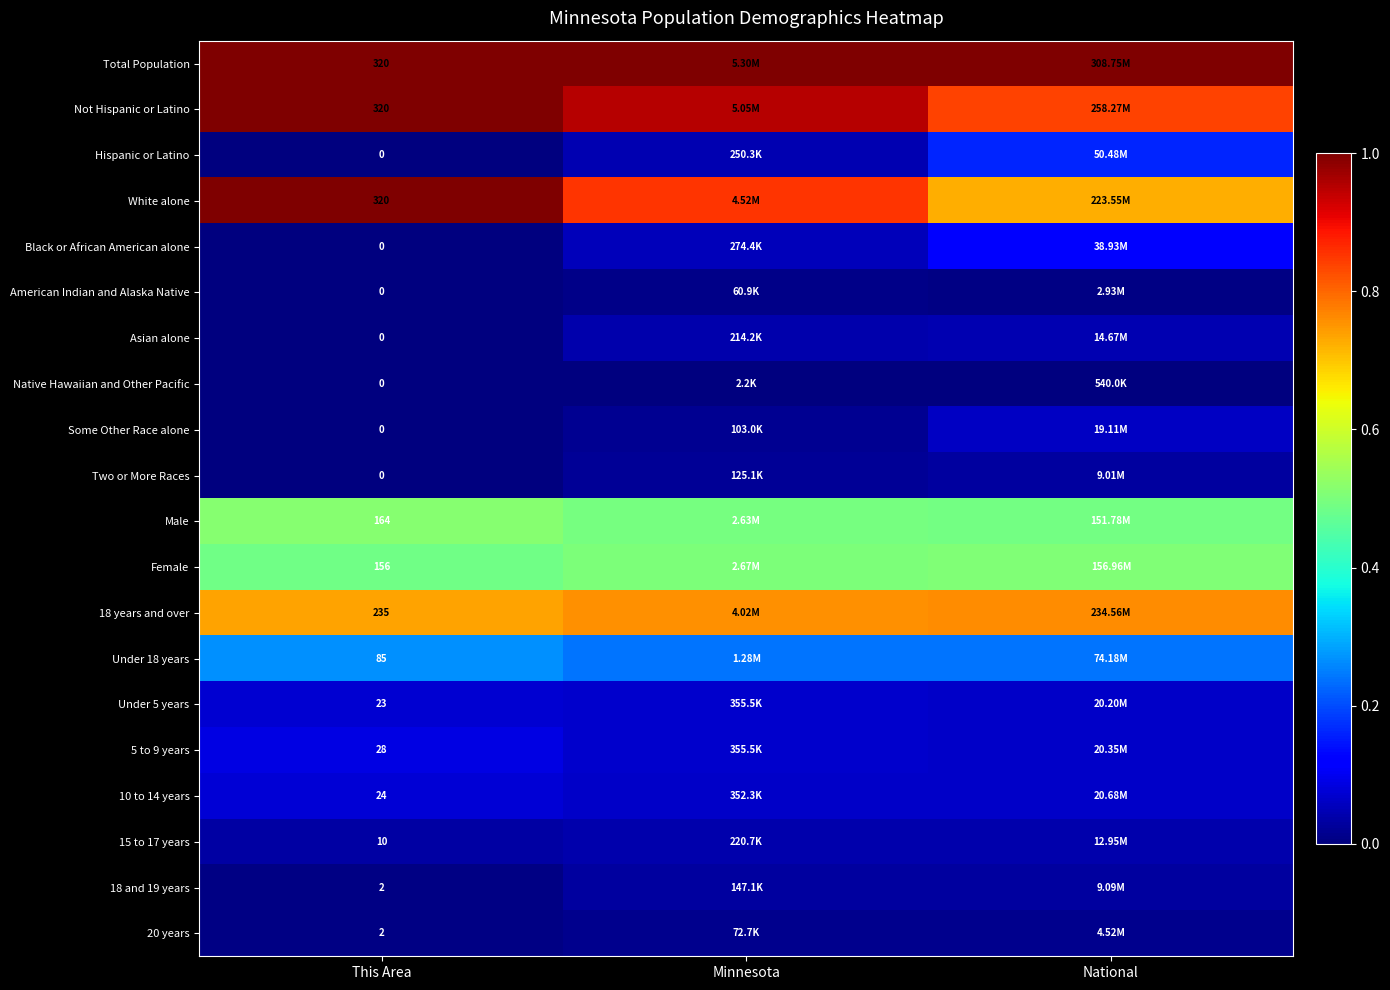

At which label does Hispanic or Latino reach its peak?

National